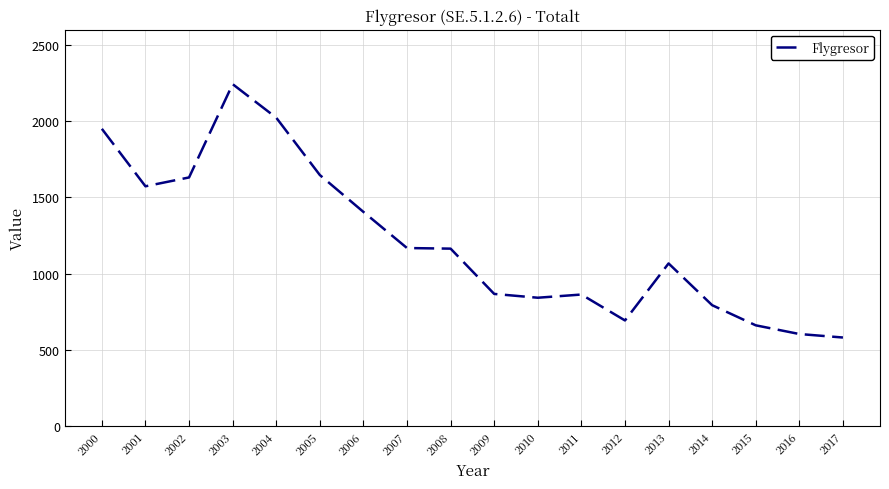

What is the difference between the values at 2010 and 2000?

1108